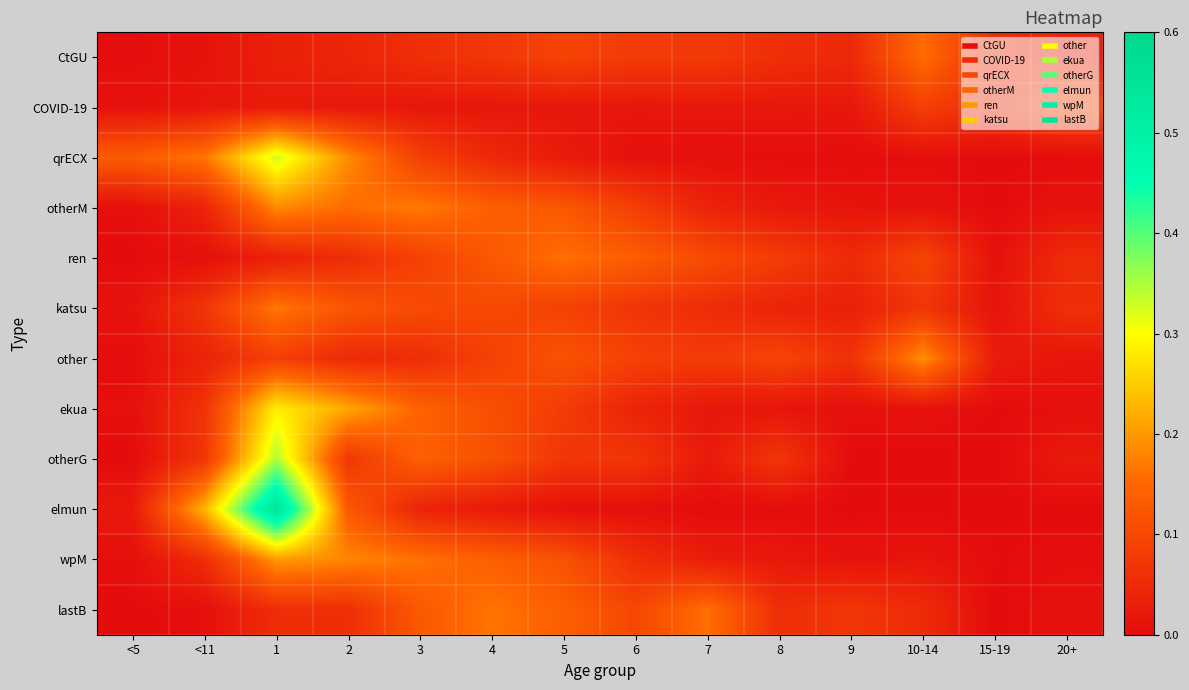

Reading left to right, extract all data points from this chart.

CtGU: <5=0.0	<11=0.0	1=0.0	2=0.0	3=0.1	4=0.1	5=0.1	6=0.1	7=0.1	8=0.1	9=0.0	10-14=0.2	15-19=0.1	20+=0.0
COVID-19: <5=0.0	<11=0.0	1=0.0	2=0.0	3=0.0	4=0.0	5=0.0	6=0.0	7=0.0	8=0.0	9=0.0	10-14=0.1	15-19=0.1	20+=0.1
qrECX: <5=0.1	<11=0.2	1=0.3	2=0.2	3=0.1	4=0.0	5=0.0	6=0.0	7=0.0	8=0.0	9=0.0	10-14=0.0	15-19=0.0	20+=0.0
otherM: <5=0.0	<11=0.0	1=0.2	2=0.2	3=0.2	4=0.1	5=0.1	6=0.1	7=0.0	8=0.0	9=0.0	10-14=0.0	15-19=0.0	20+=0.0
ren: <5=0.0	<11=0.0	1=0.0	2=0.1	3=0.1	4=0.1	5=0.2	6=0.1	7=0.1	8=0.1	9=0.1	10-14=0.1	15-19=0.0	20+=0.1
katsu: <5=0.0	<11=0.1	1=0.2	2=0.1	3=0.1	4=0.1	5=0.1	6=0.1	7=0.1	8=0.0	9=0.0	10-14=0.1	15-19=0.0	20+=0.1
other: <5=0.0	<11=0.0	1=0.1	2=0.0	3=0.1	4=0.1	5=0.1	6=0.1	7=0.1	8=0.1	9=0.1	10-14=0.2	15-19=0.0	20+=0.0
ekua: <5=0.0	<11=0.1	1=0.3	2=0.2	3=0.1	4=0.1	5=0.1	6=0.0	7=0.0	8=0.0	9=0.0	10-14=0.0	15-19=0.0	20+=0.0
otherG: <5=0.0	<11=0.1	1=0.3	2=0.1	3=0.1	4=0.1	5=0.1	6=0.1	7=0.0	8=0.1	9=0.0	10-14=0.0	15-19=0.0	20+=0.0
elmun: <5=0.0	<11=0.2	1=0.5	2=0.1	3=0.0	4=0.0	5=0.0	6=0.0	7=0.0	8=0.0	9=0.0	10-14=0.0	15-19=0.0	20+=0.0
wpM: <5=0.0	<11=0.1	1=0.2	2=0.2	3=0.2	4=0.1	5=0.1	6=0.1	7=0.0	8=0.0	9=0.0	10-14=0.0	15-19=0.0	20+=0.0
lastB: <5=0.0	<11=0.0	1=0.1	2=0.1	3=0.1	4=0.2	5=0.1	6=0.1	7=0.2	8=0.1	9=0.1	10-14=0.1	15-19=0.0	20+=0.0